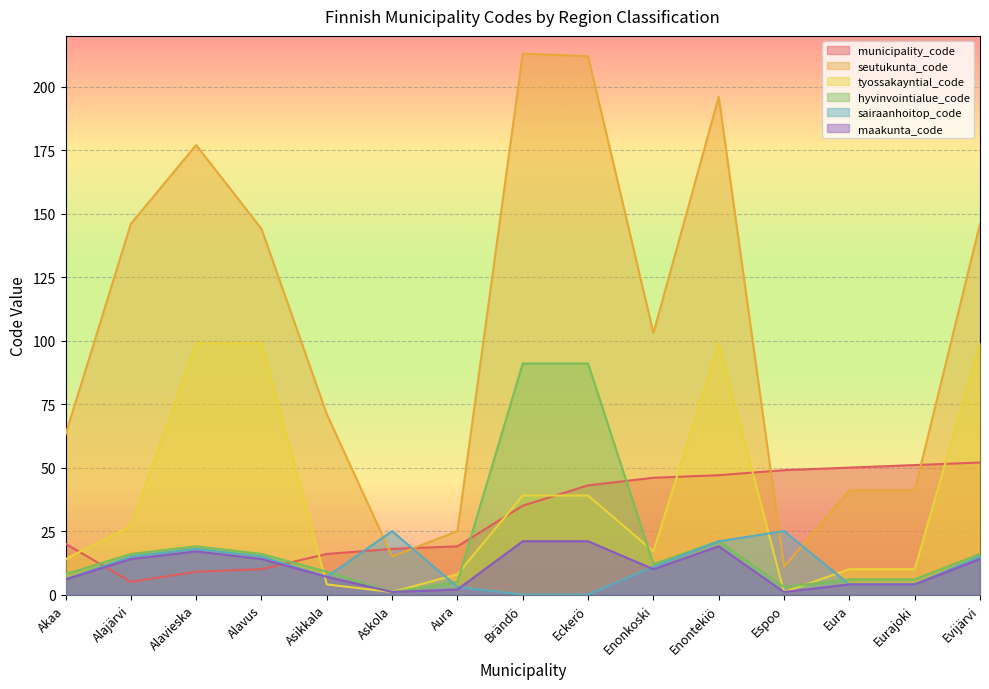

What are all the series names shown in the legend?

municipality_code, seutukunta_code, tyossakayntial_code, hyvinvointialue_code, sairaanhoitop_code, maakunta_code